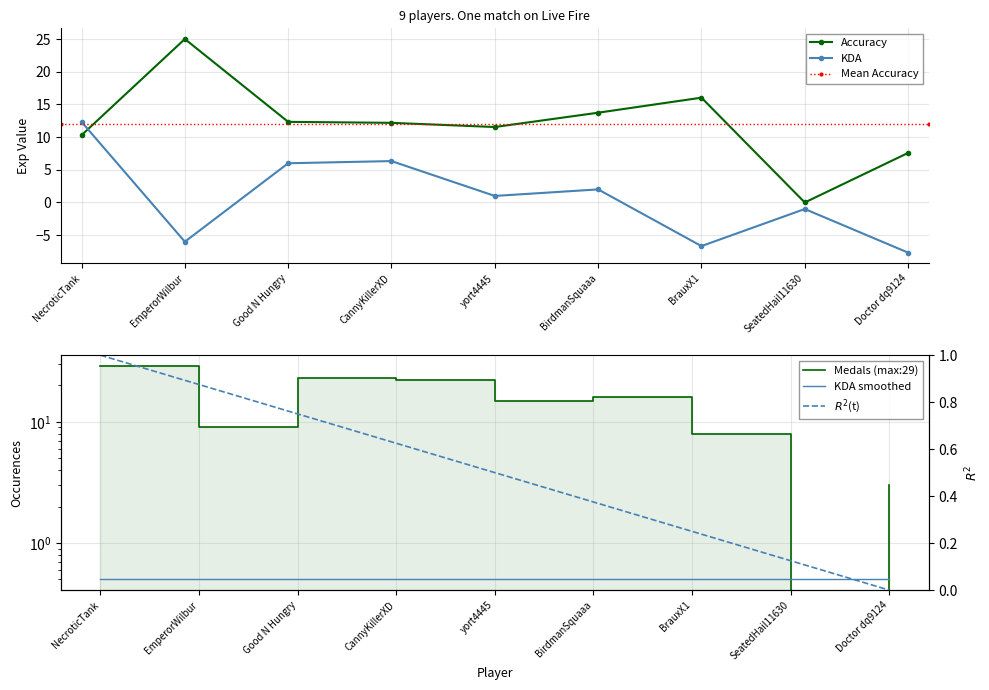

Is the value of KDA at NecroticTank greater than the value of Accuracy at BirdmanSquaaa?

No